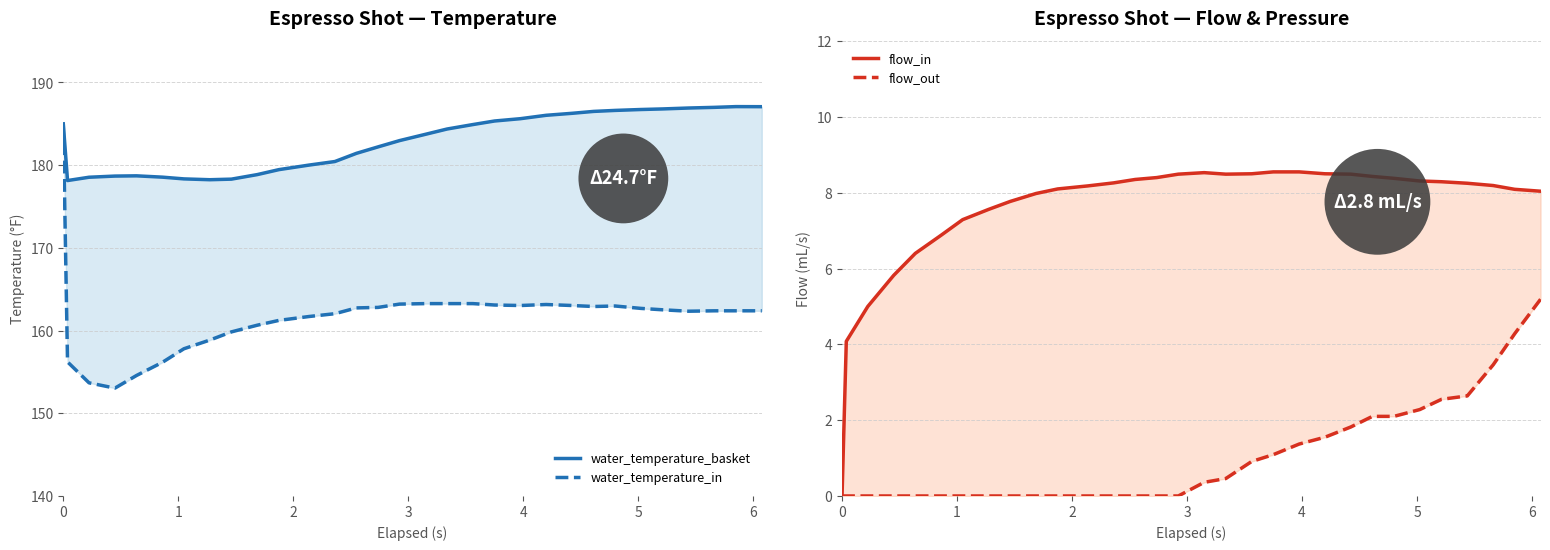

Which series has the largest range (max minus min)?

water_temperature_in